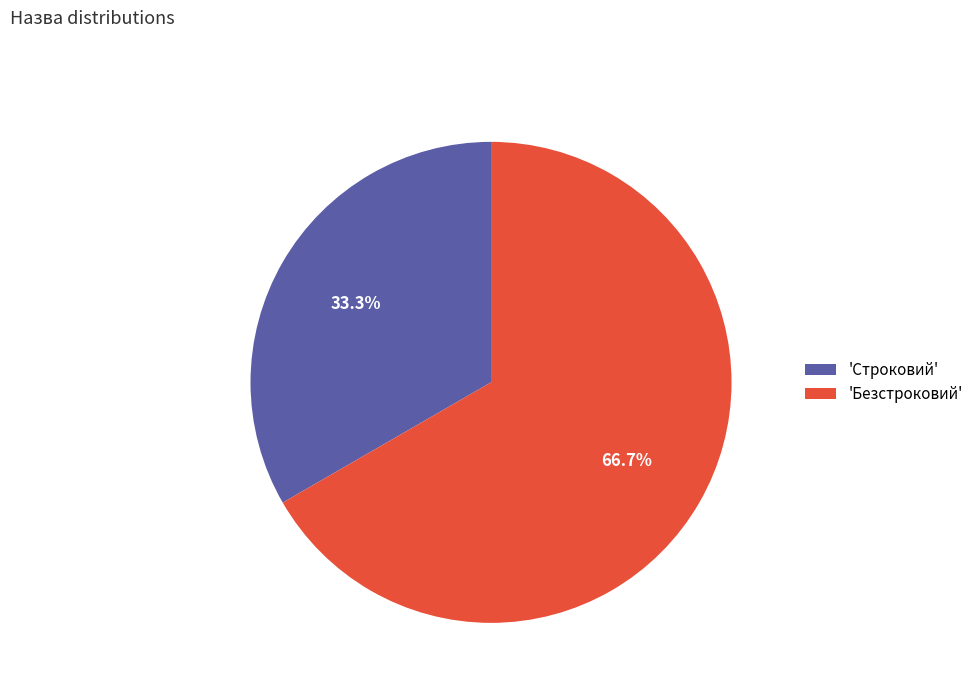

Which has a higher value, 'Строковий' or 'Безстроковий'?

'Безстроковий'